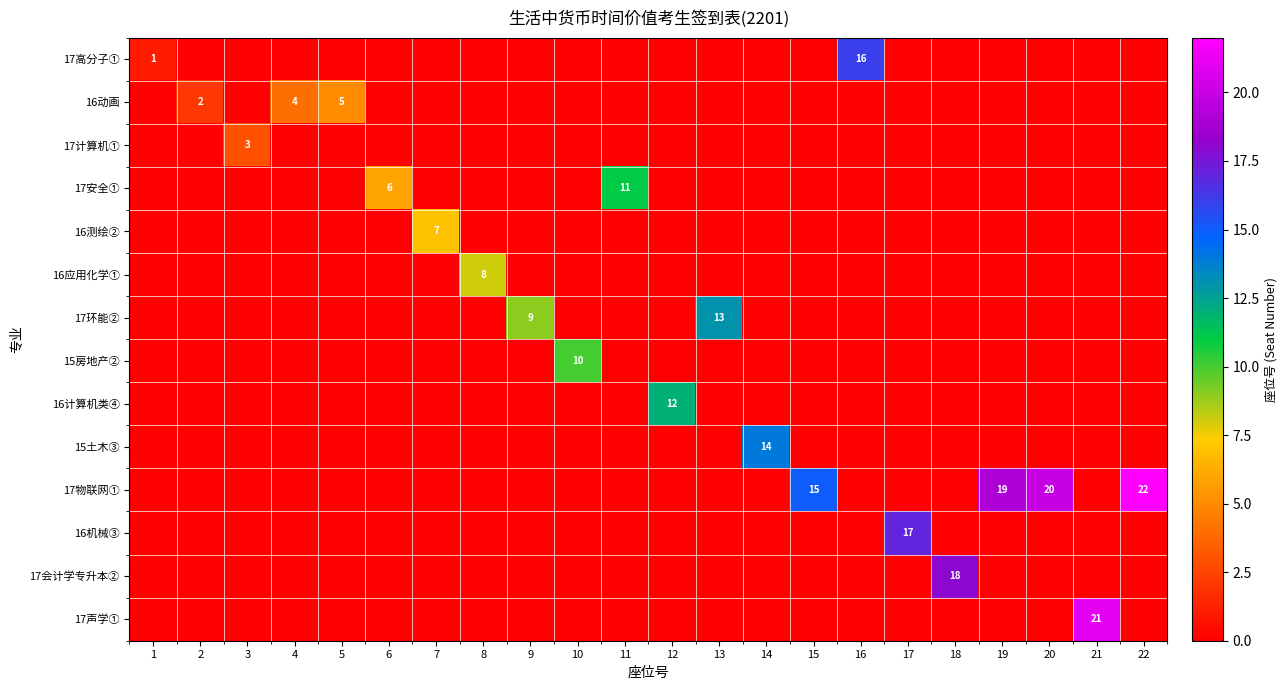

Rank the series by their maximum value, from lowest to highest.

17计算机①, 16动画, 16测绘②, 16应用化学①, 15房地产②, 17安全①, 16计算机类④, 17环能②, 15土木③, 17高分子①, 16机械③, 17会计学专升本②, 17声学①, 17物联网①